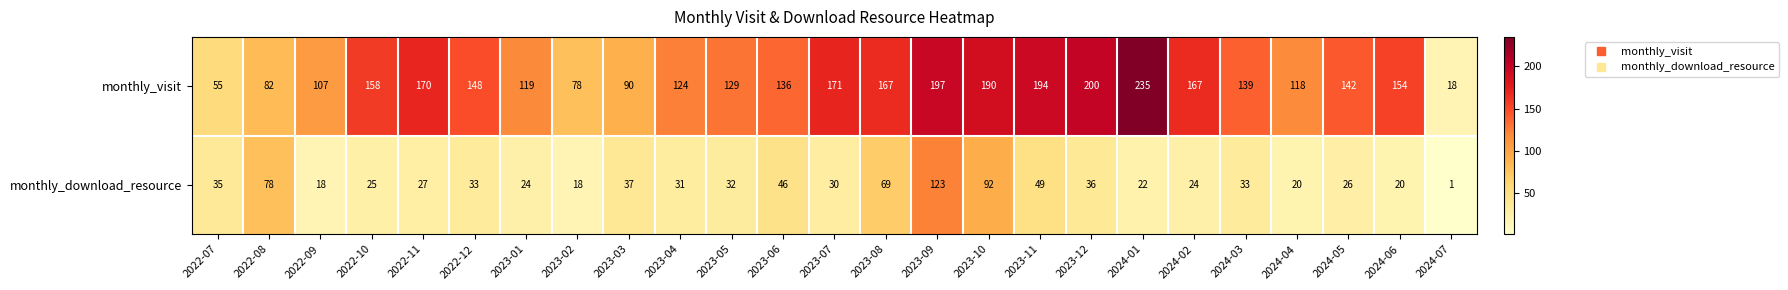

List the series in order of their peak value, highest first.

monthly_visit, monthly_download_resource